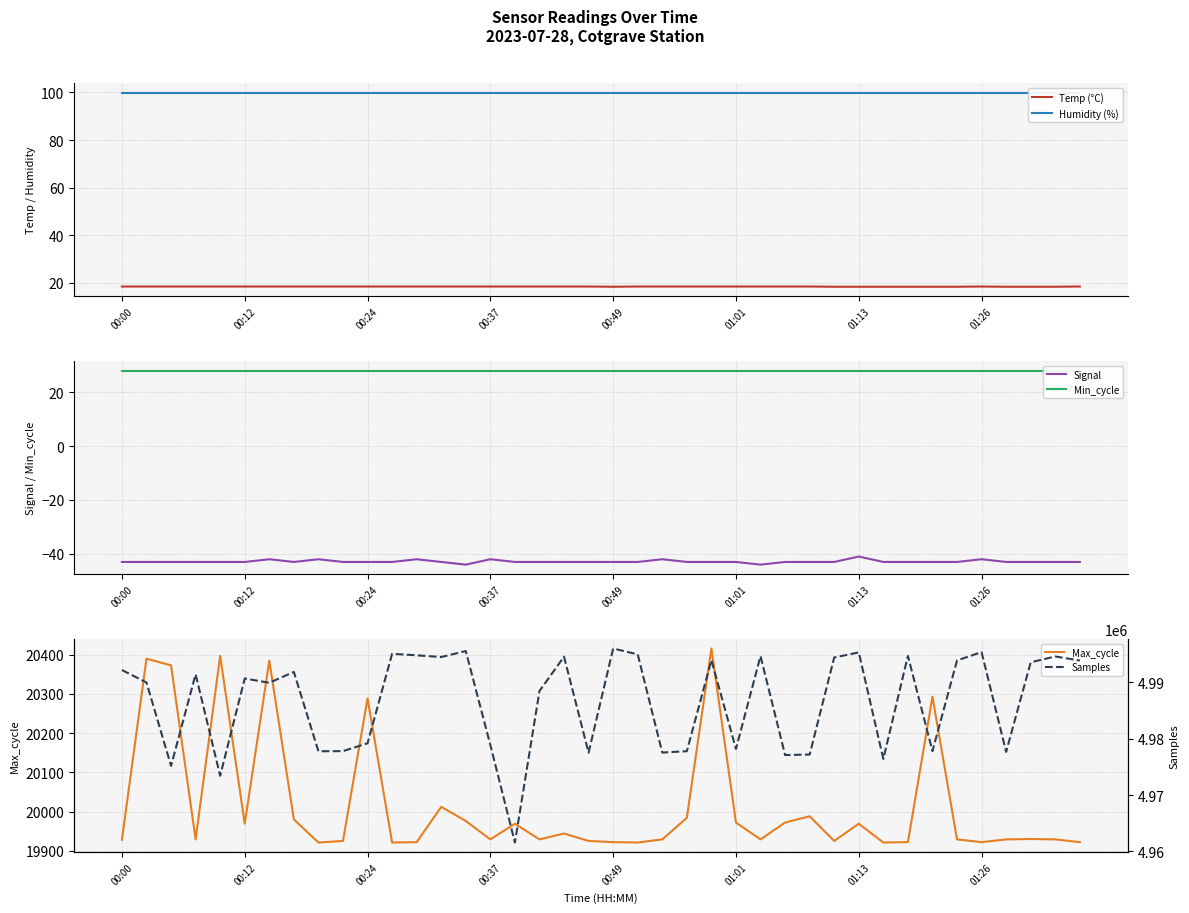

Is it true that Temp (°C) equals 31.0 at 00:12?

False